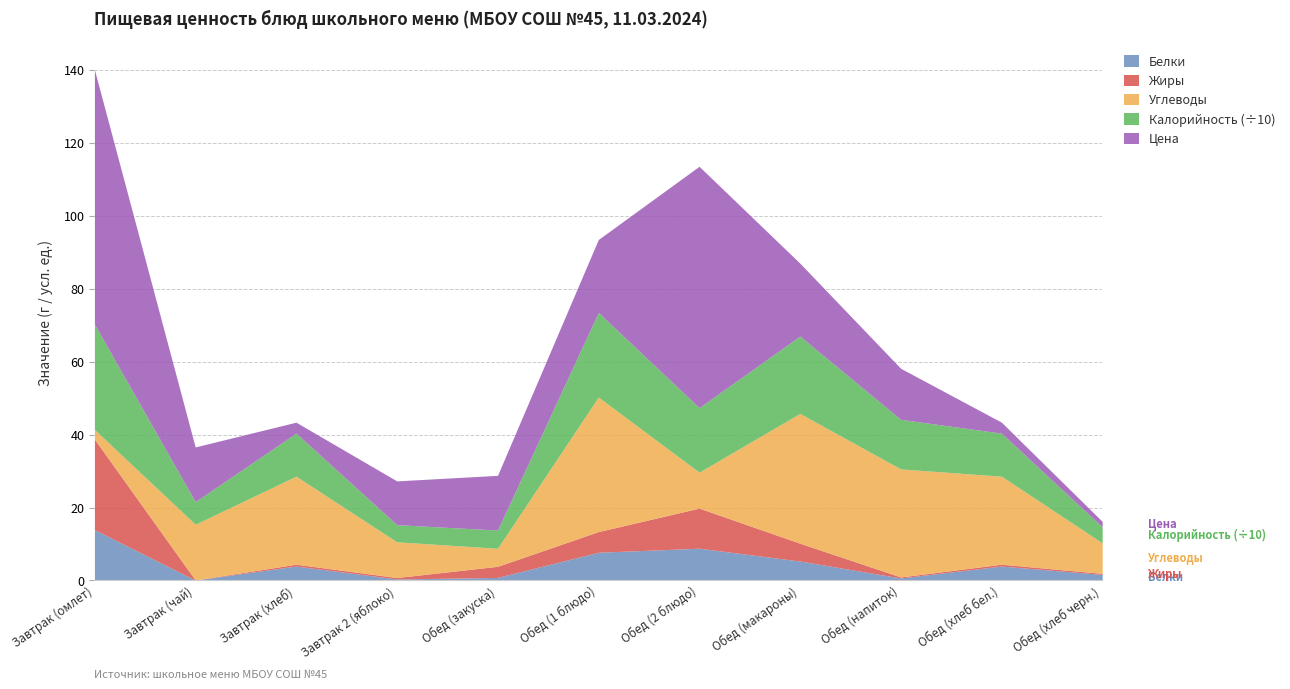

How many lines are shown in the chart?

5